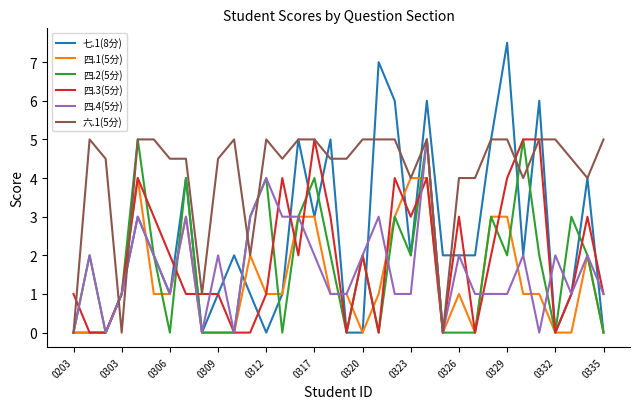

What is the maximum value for 四.4(5分)?

5.0